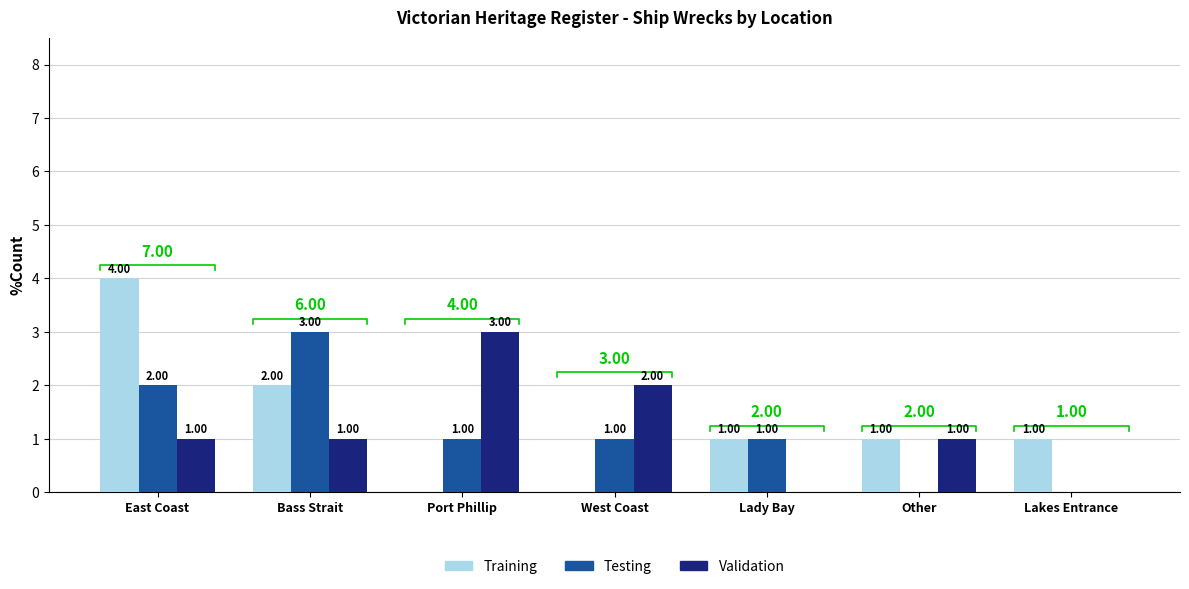

Where is Testing nearest to the value 1?

Port Phillip